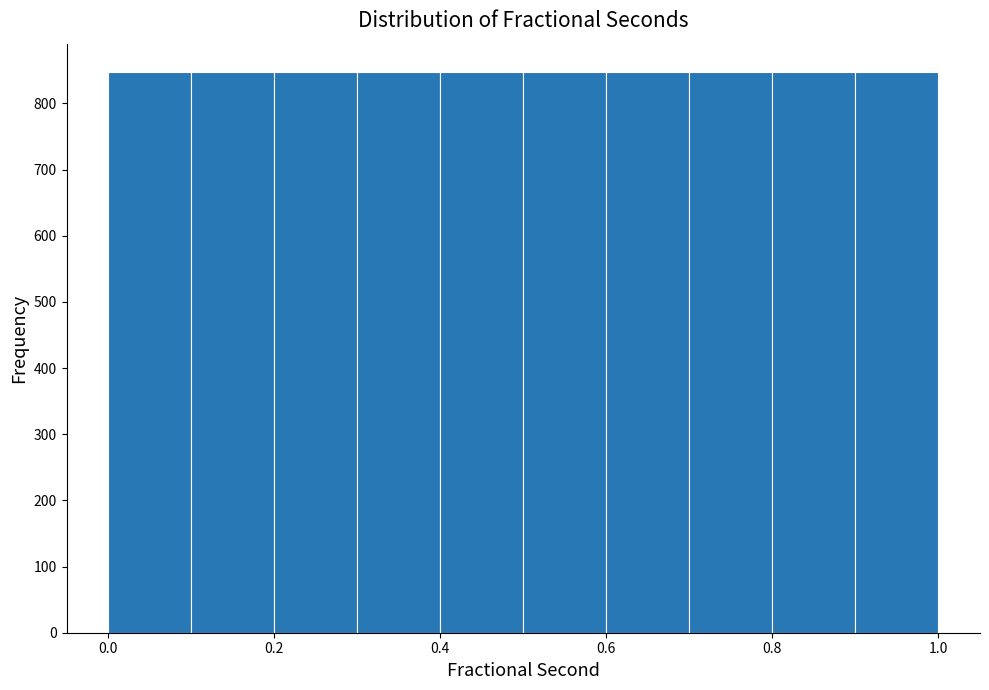

What is the height of the bar covering 0.5 to 0.6 on the x-axis? The values are not printed on the chart, so give them approximately, as read against the axis.

850